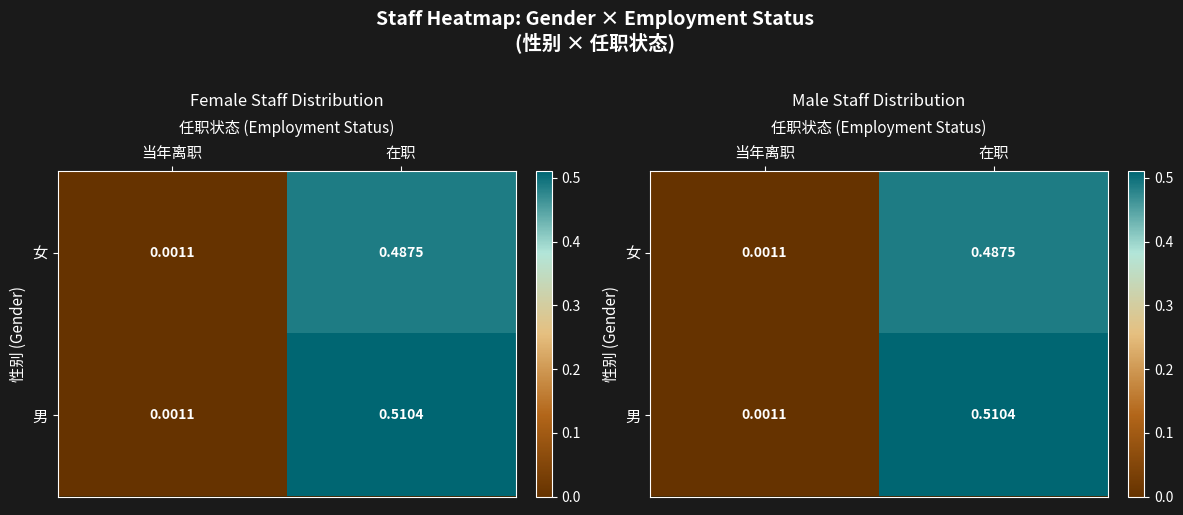

The value of 女 at 在职 is 0.5. True or false?

True